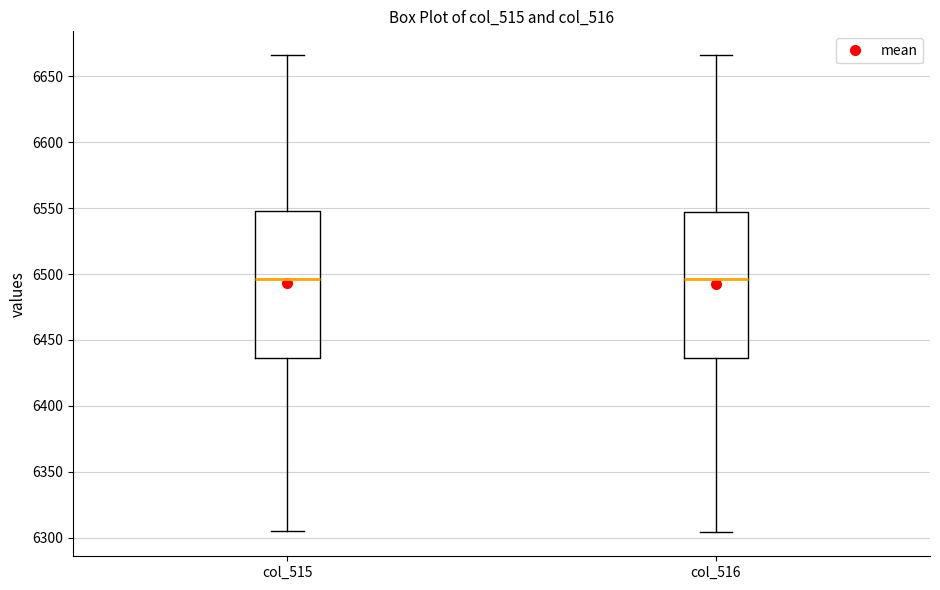

Where is the lower edge of the box for col_516 on the y-axis? The values are not printed on the chart, so give them approximately, as read against the axis.

6435